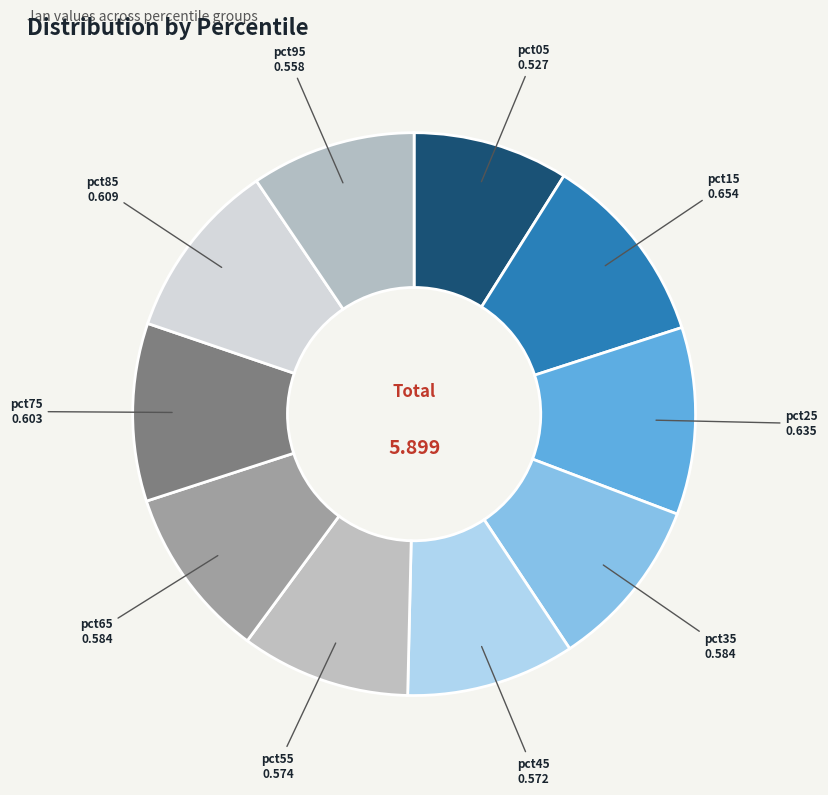

The pct45 slice represents 10% of the pie. True or false?

True